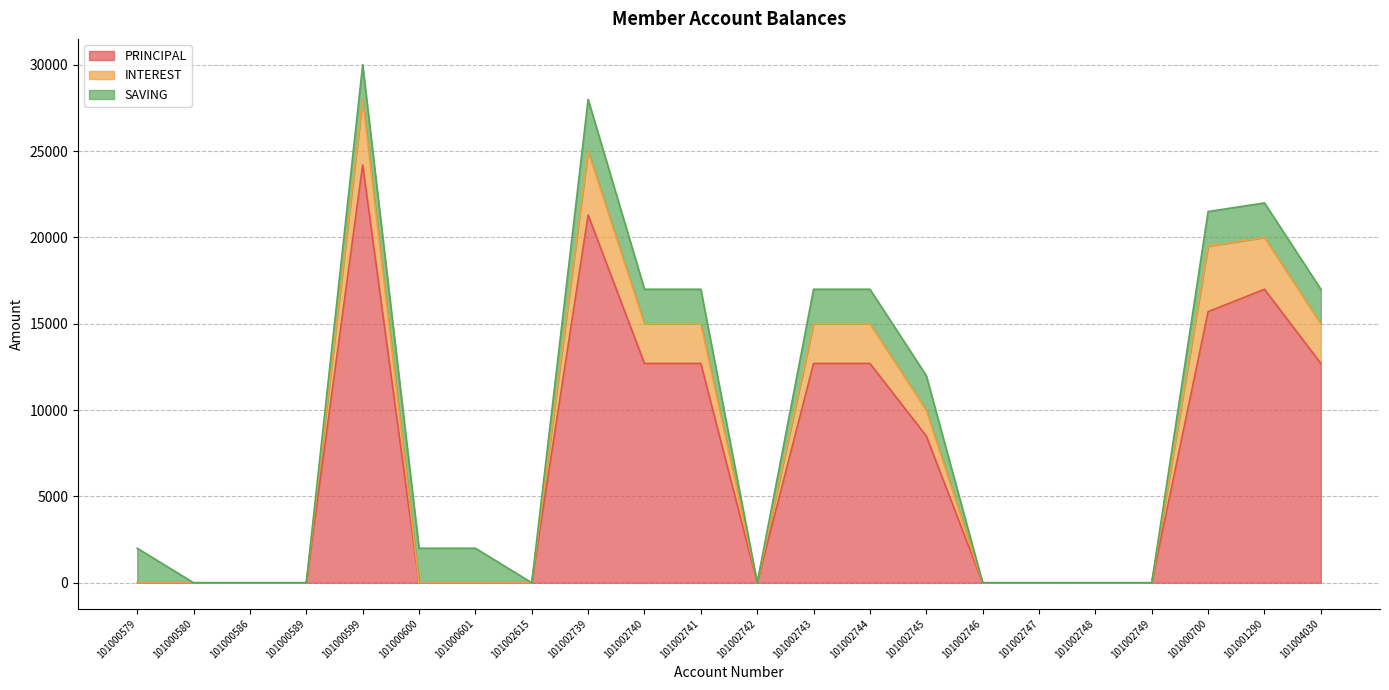

The value of PRINCIPAL at 101002745 is 8500. True or false?

True